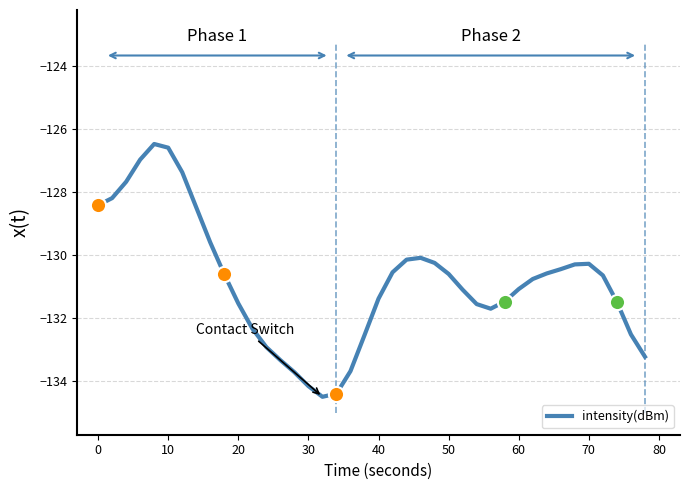

What is the minimum value shown in the chart?

-134.5